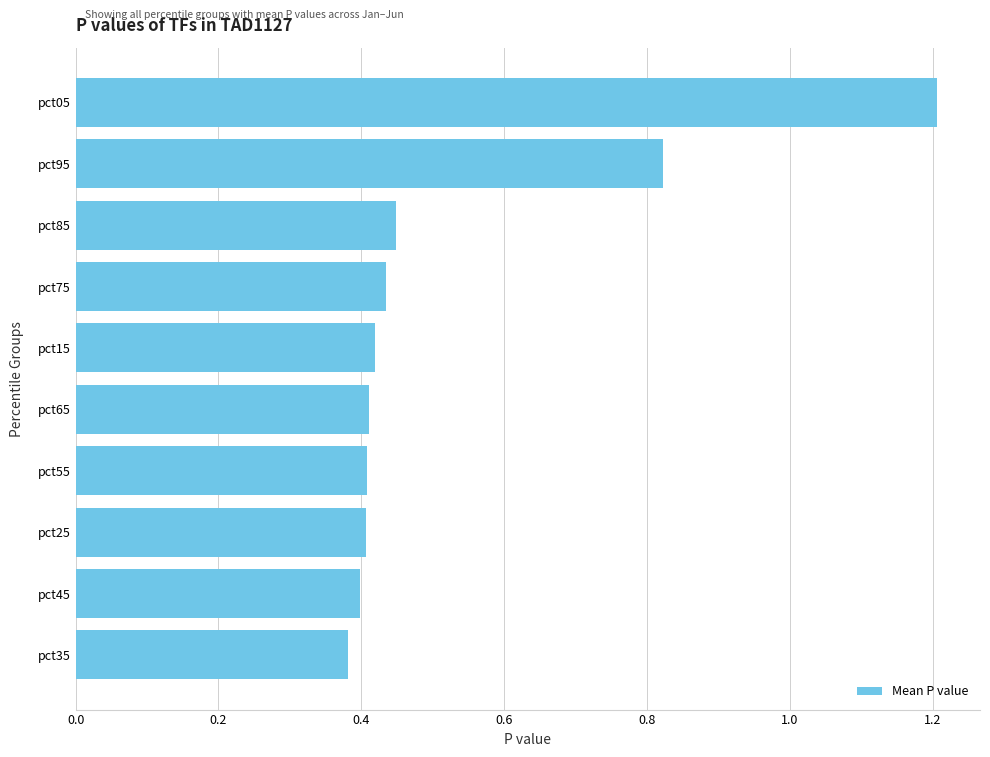

What is the label of the 8th bar from the bottom?

pct85